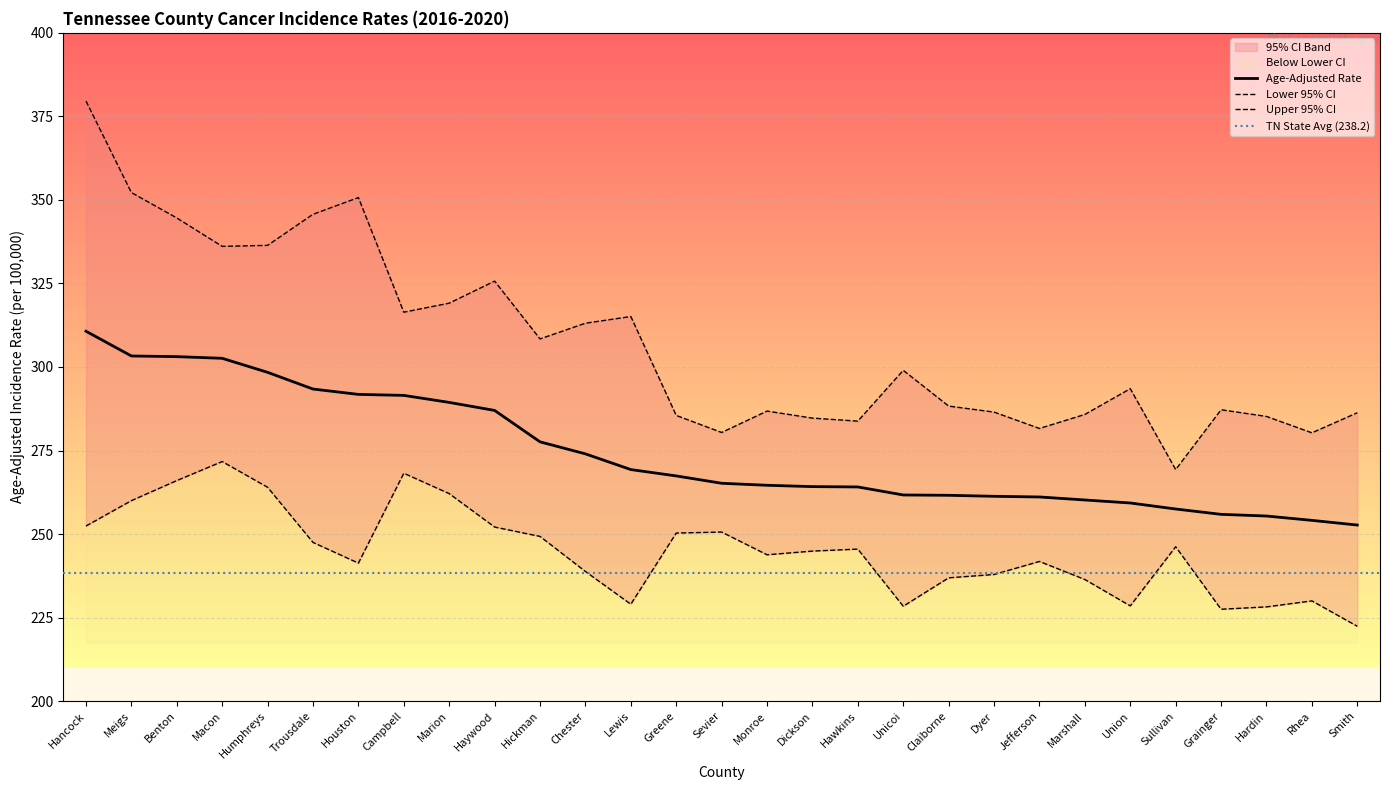

Which series changed the most between Hickman and Rhea?

Upper 95% CI